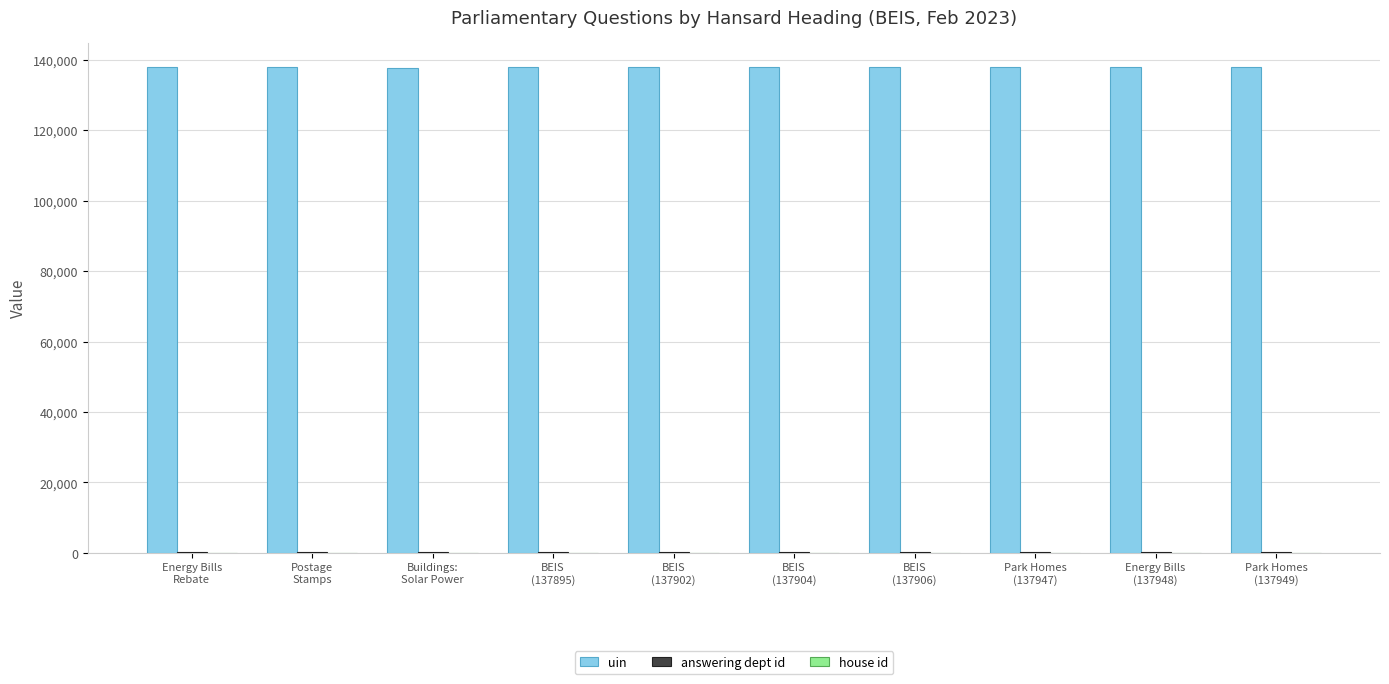

What is the greatest value displayed?

137974